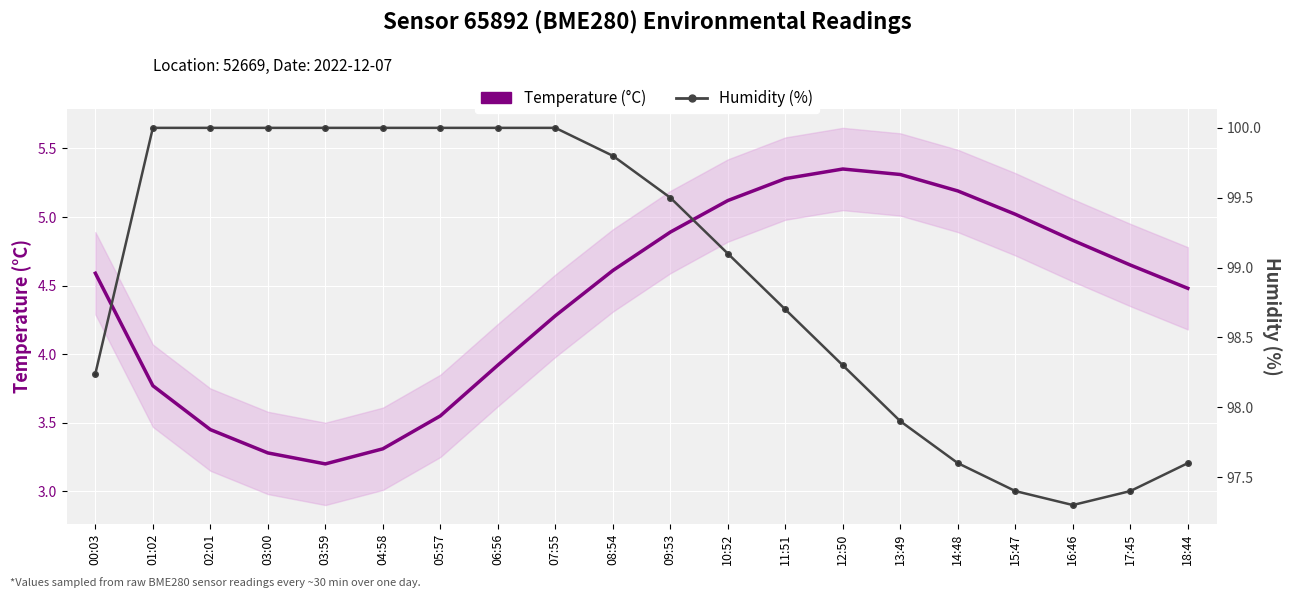

What is the total value across all series at 09:53?

104.4